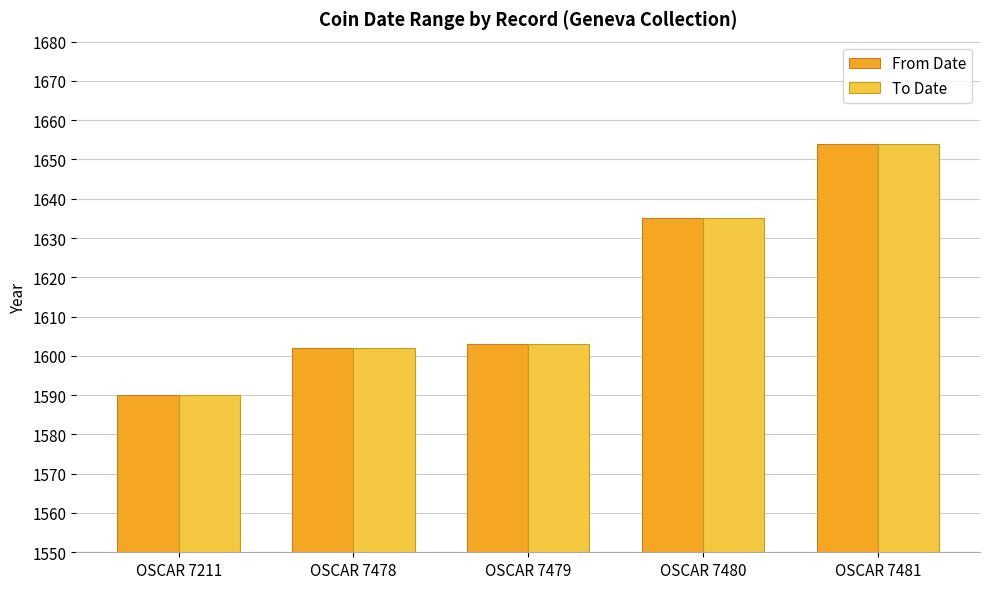

Is the value of From Date at OSCAR 7481 greater than the value of To Date at OSCAR 7478?

Yes